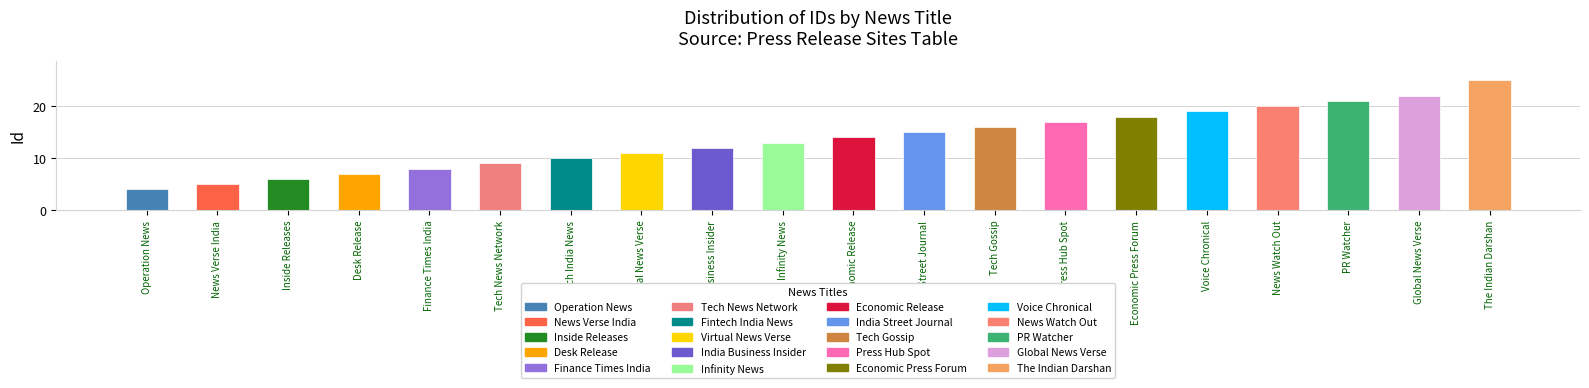

How many data points are less than 14?

10